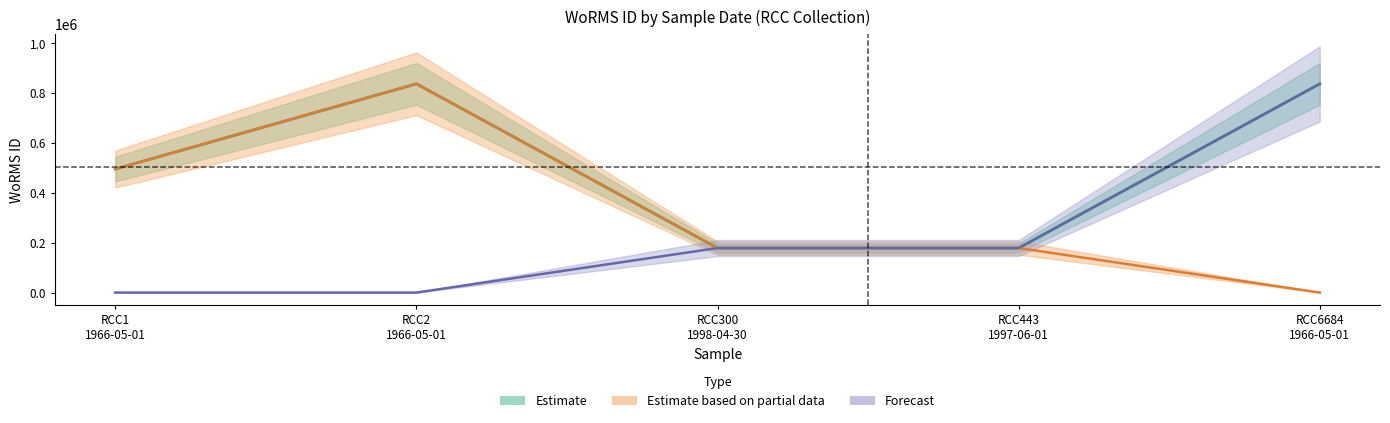

How many data points in Forecast are above 178583?

1